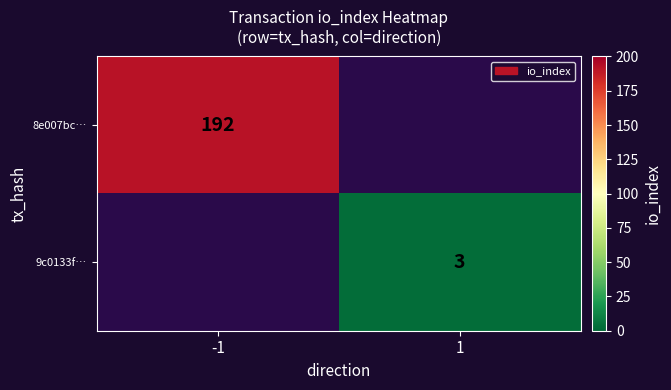

Is it true that 8e007bc… equals 192 at -1?

True